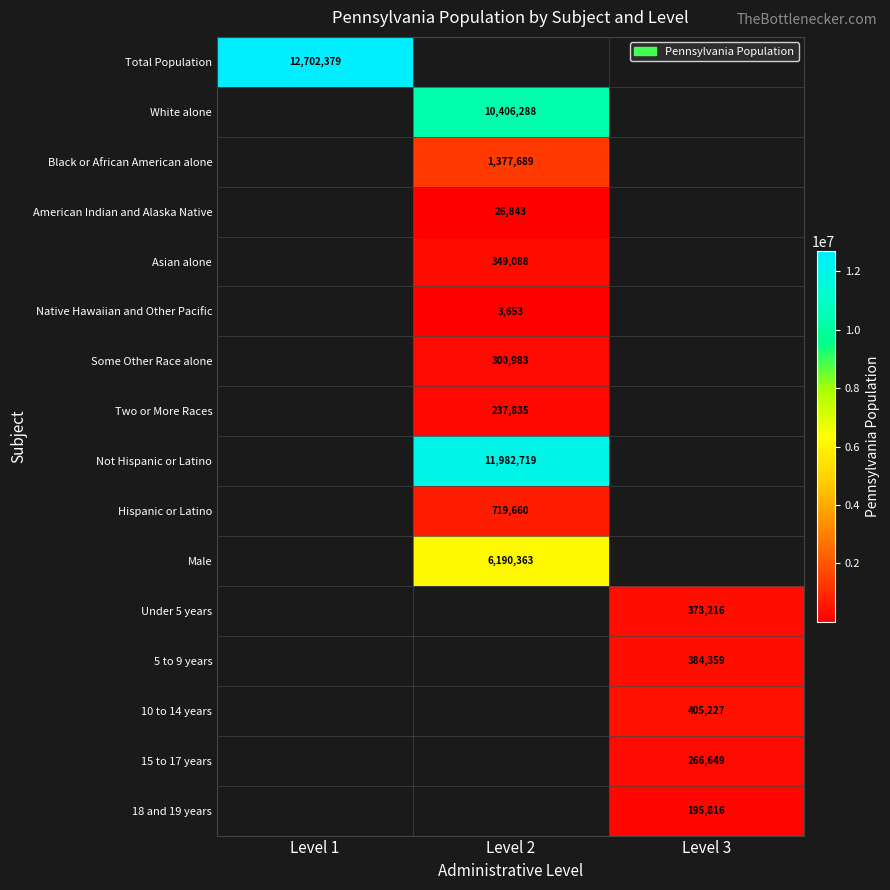

True or false: 5 to 9 years has a value of 384359 at Level 3.

True